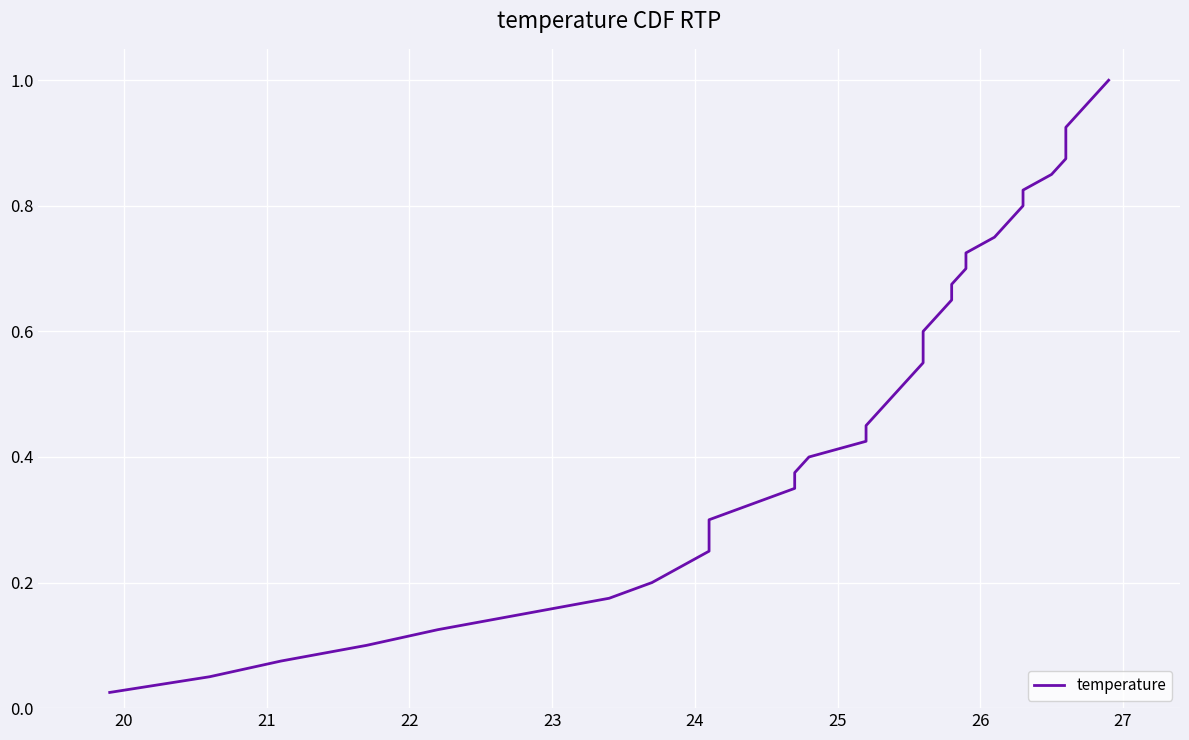

What is the difference between the second highest and second lowest values?

0.9